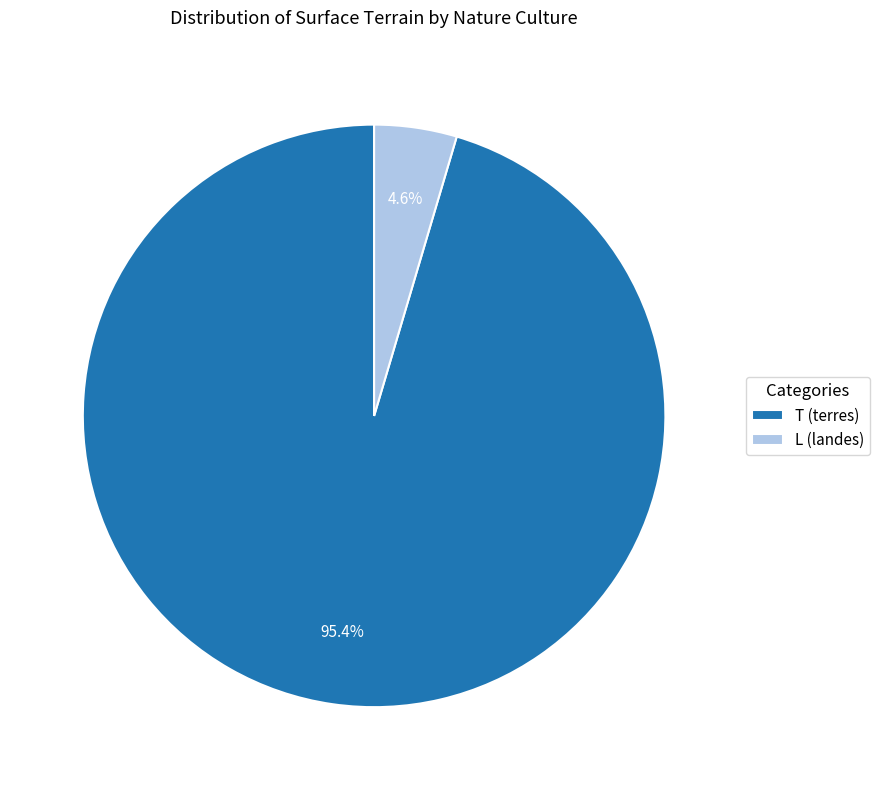

Rank the categories by value from highest to lowest.

T, L